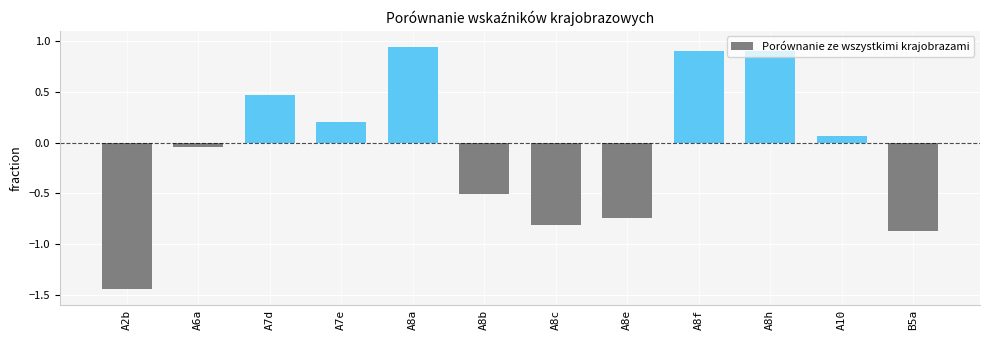

Which category has the lowest value across all series?

A2b